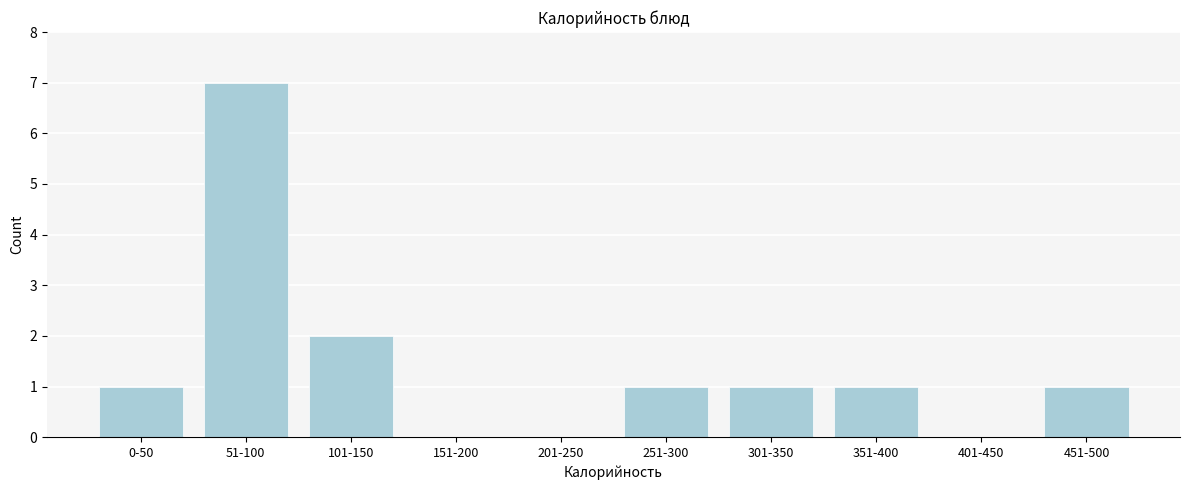

Reading left to right, list all the values displayed in this chart.

0-50=1	51-100=7	101-150=2	151-200=0	201-250=0	251-300=1	301-350=1	351-400=1	401-450=0	451-500=1